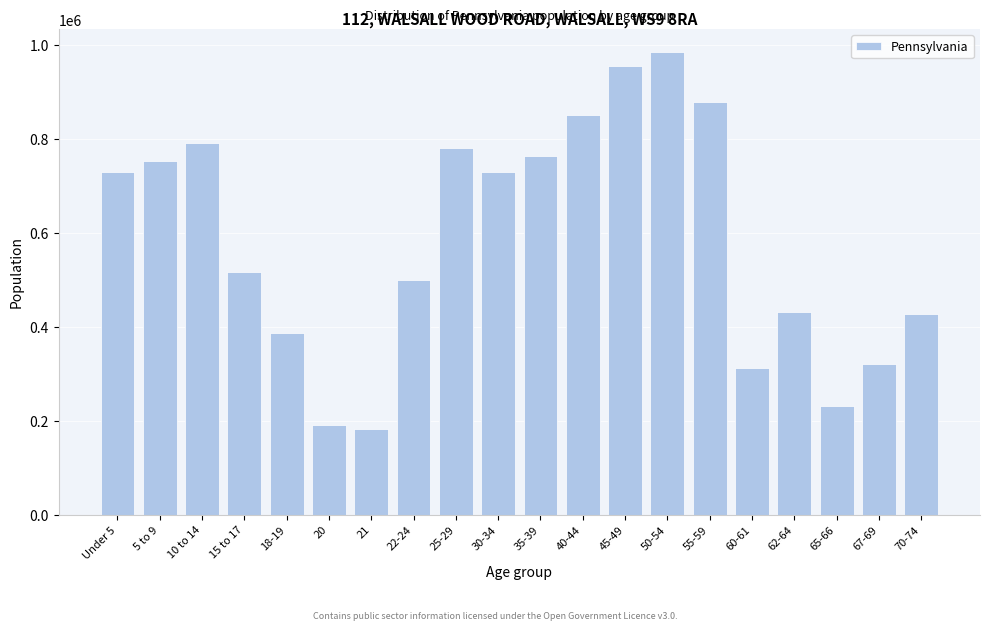

What is the sum of the values at 70-74 and 30-34?

1156128